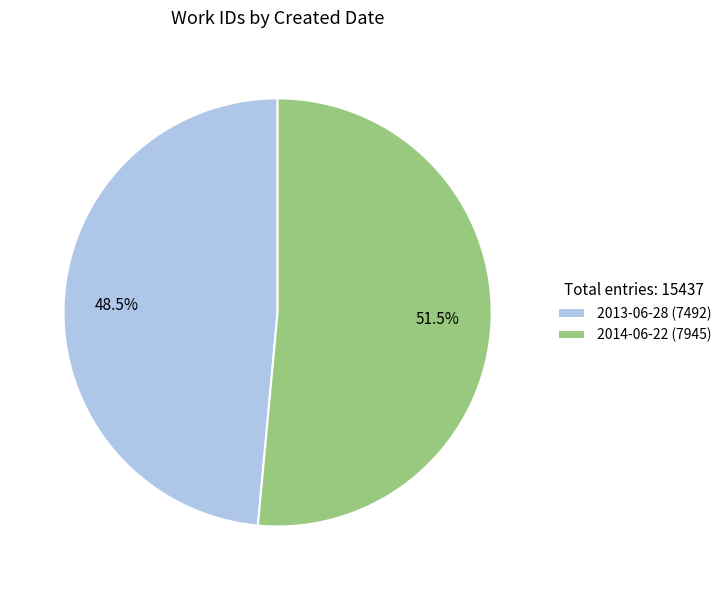

How many slices are in this pie chart?

2